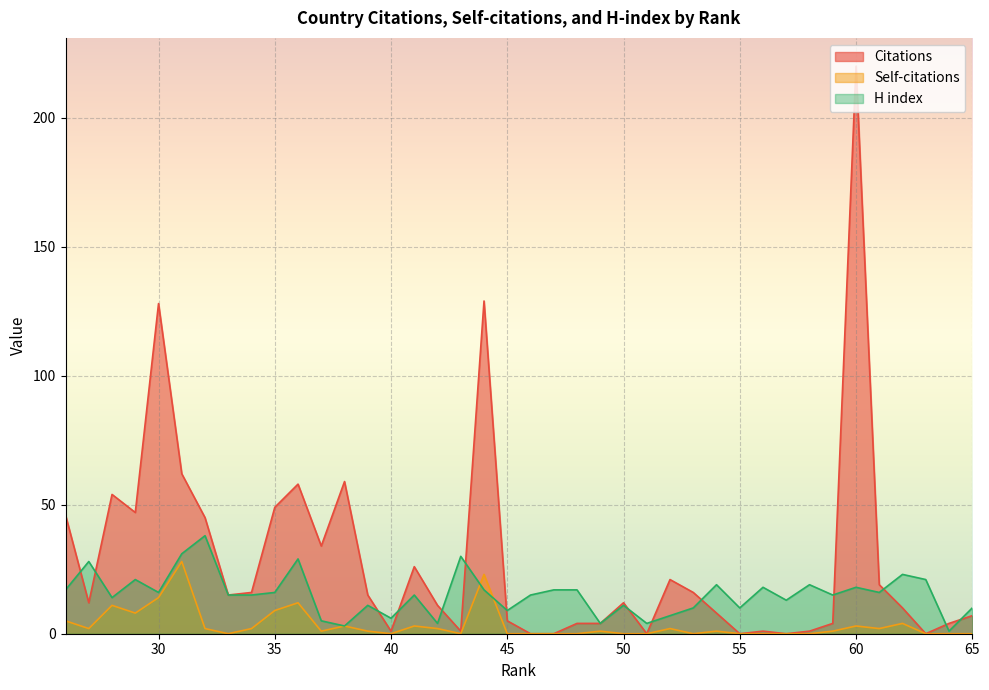

At which label does Citations reach its minimum?

63